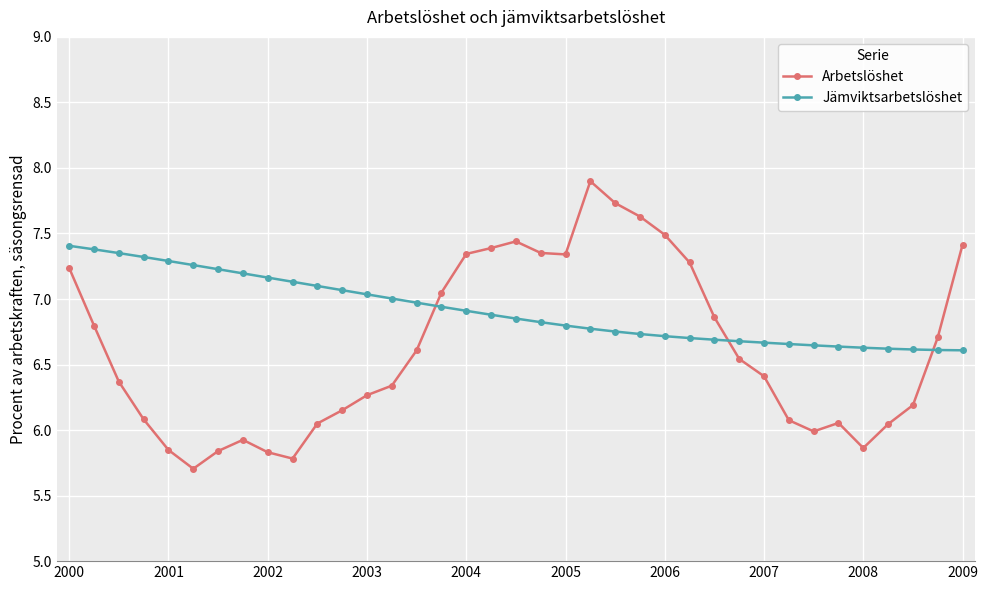

True or false: Arbetslöshet has more than 1 points higher than both neighbors.

True